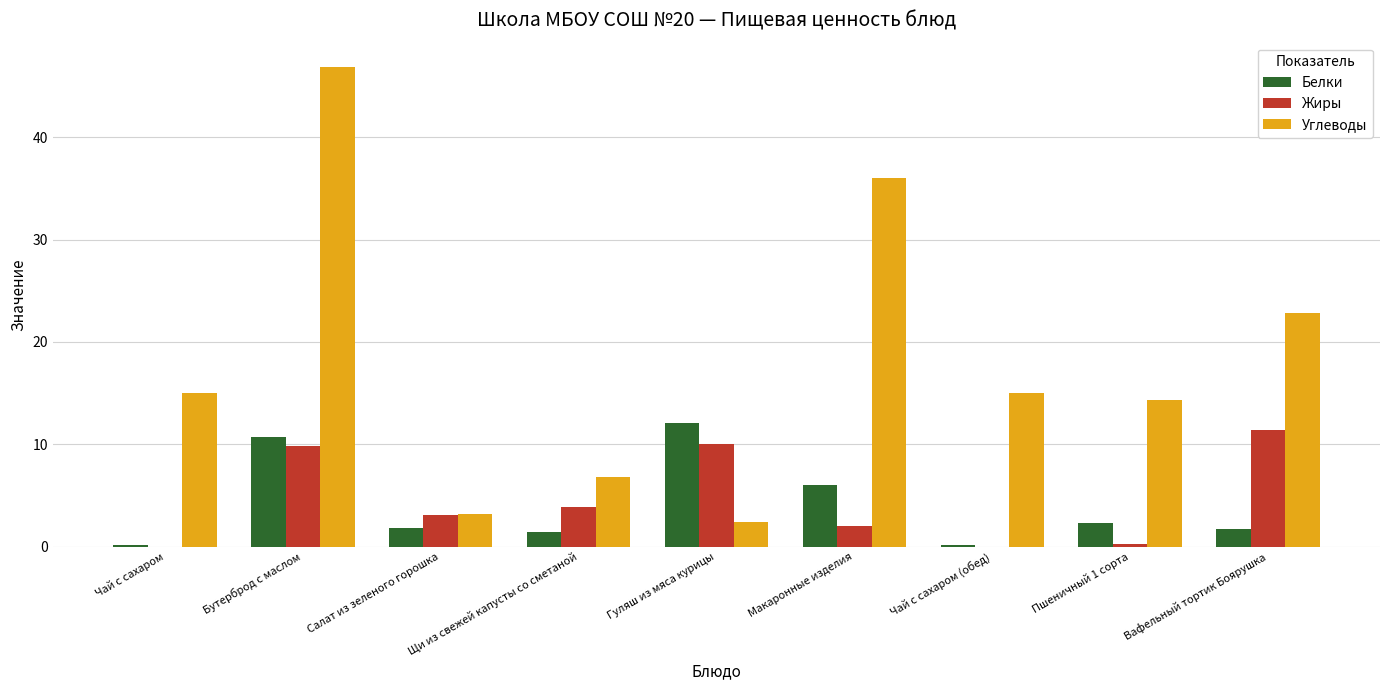

Read the Углеводы value at Салат из зеленого горошка.

3.2